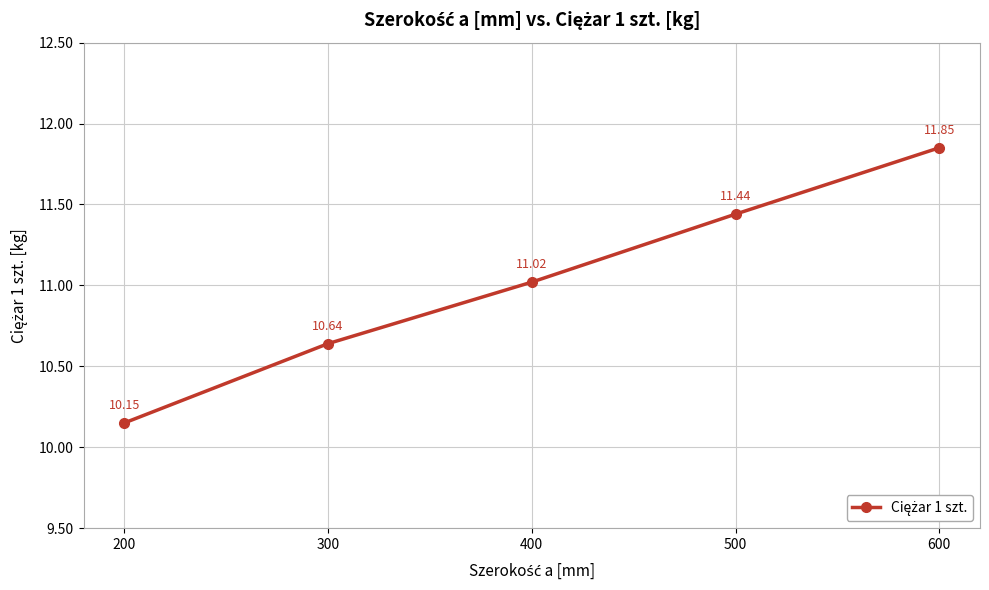

How many data points does each series have?

5